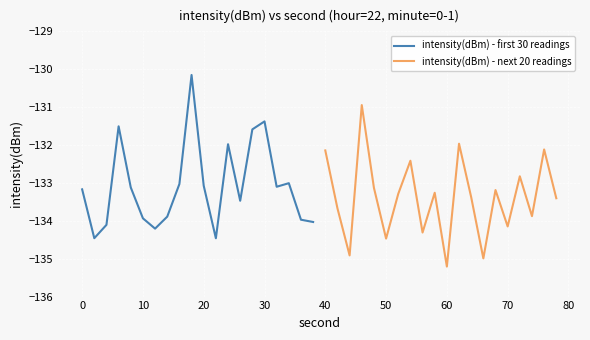

How many interior local valleys does the intensity(dBm) - next 20 readings series have?

7